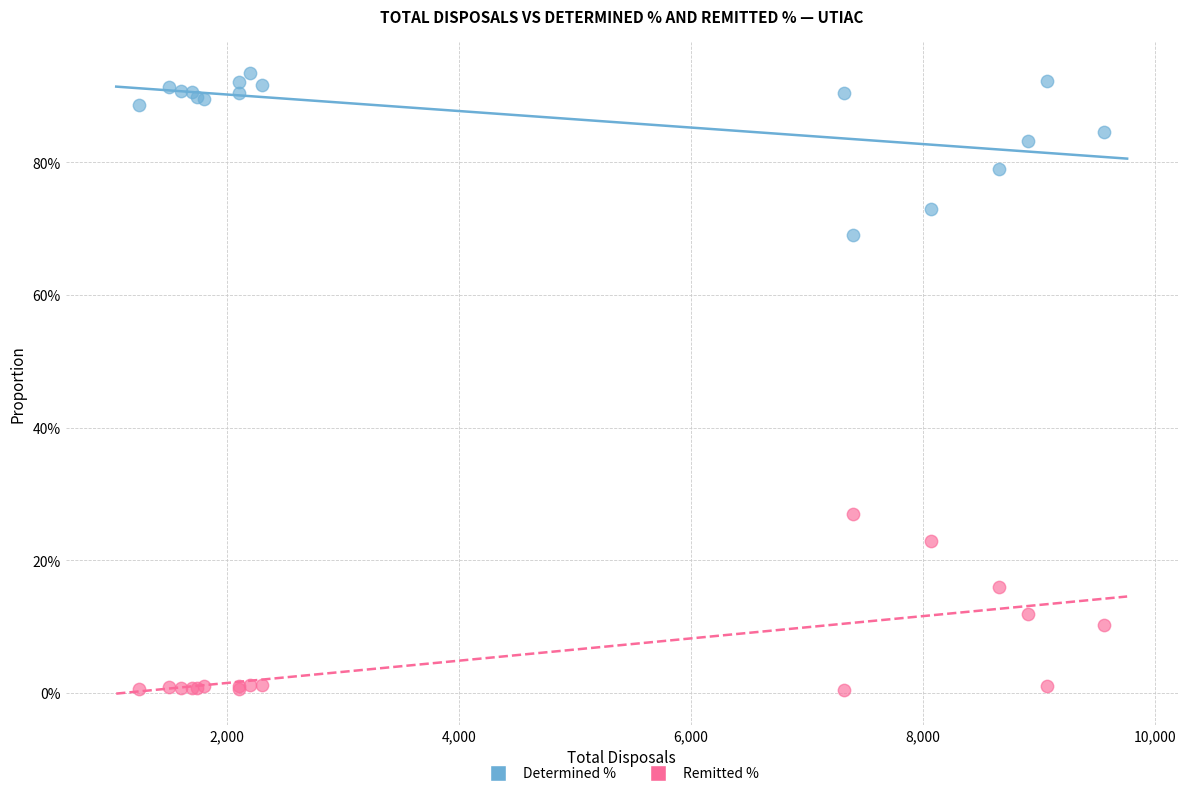

Which series contains the highest Y value?

Determined %